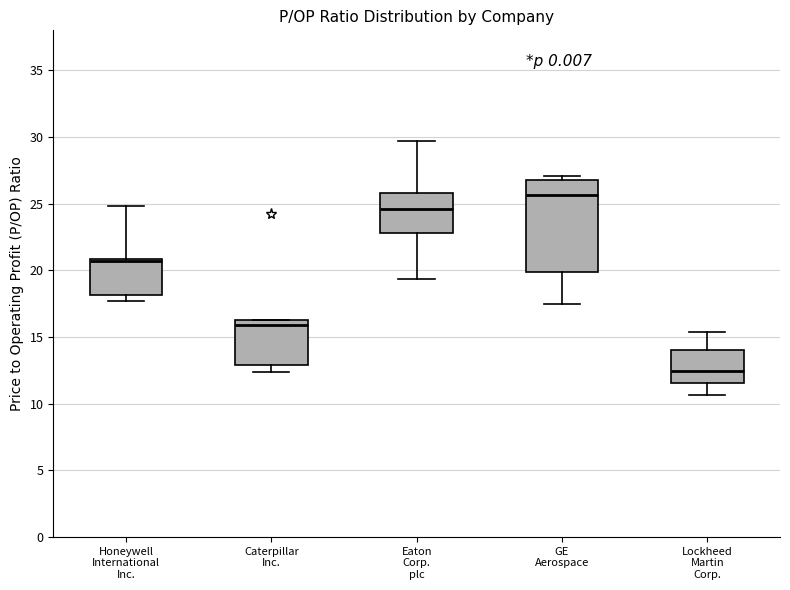

Reading left to right, read every box against the y-axis: the position of its median line, the range the box covers, and the ends of its whiskers. The values are not printed on the chart, so give them approximately, as read against the axis.

Honeywell International Inc.: median 20.5, box 18.0 to 21.0, whiskers 17.5 to 25.0
Caterpillar Inc.: median 16.0, box 13.0 to 16.5, whiskers 12.5 to 16.5
Eaton Corp. plc: median 24.5, box 23.0 to 26.0, whiskers 19.5 to 29.5
GE Aerospace: median 25.5, box 20.0 to 27.0, whiskers 17.5 to 27.0 (just above the box's upper edge)
Lockheed Martin Corp.: median 12.5, box 11.5 to 14.0, whiskers 10.5 to 15.5